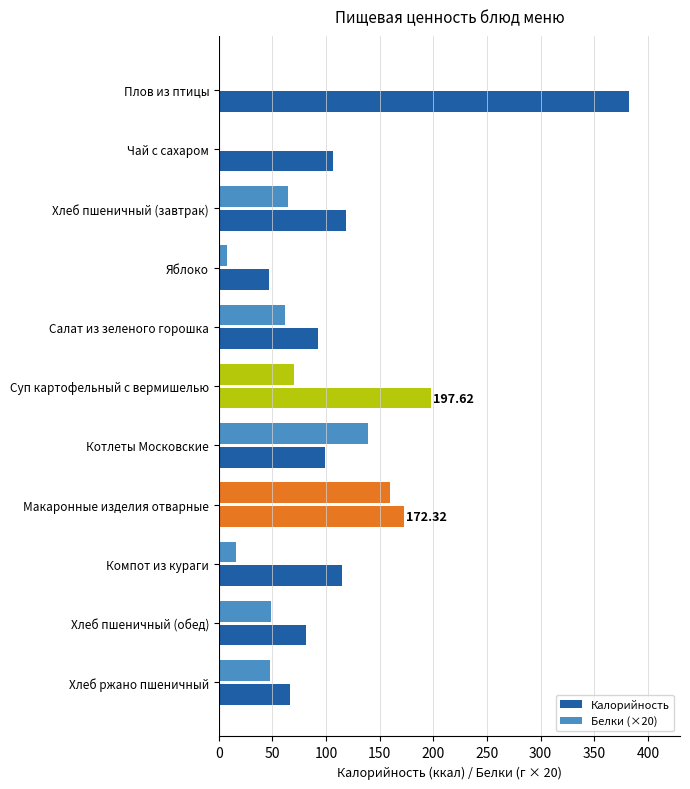

What is the value of the Белки (×20) bar at the 2nd from the left?

1.4